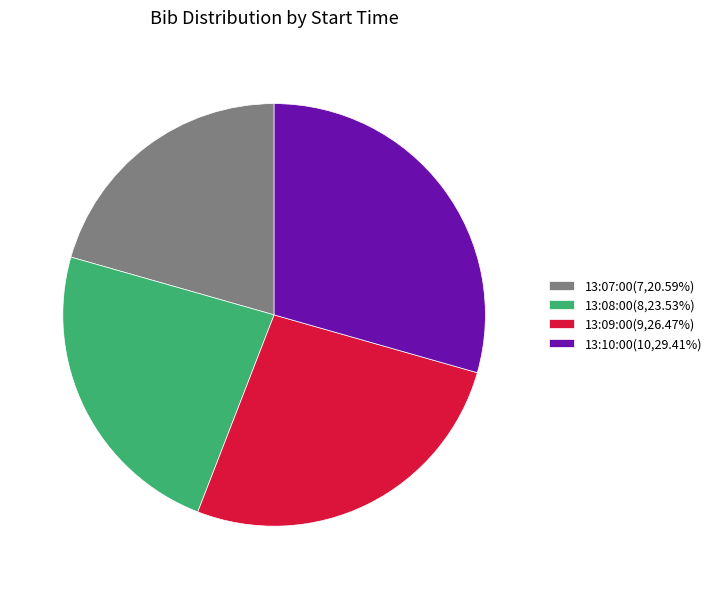

Is it true that 13:07:00 is 21% of the pie?

True